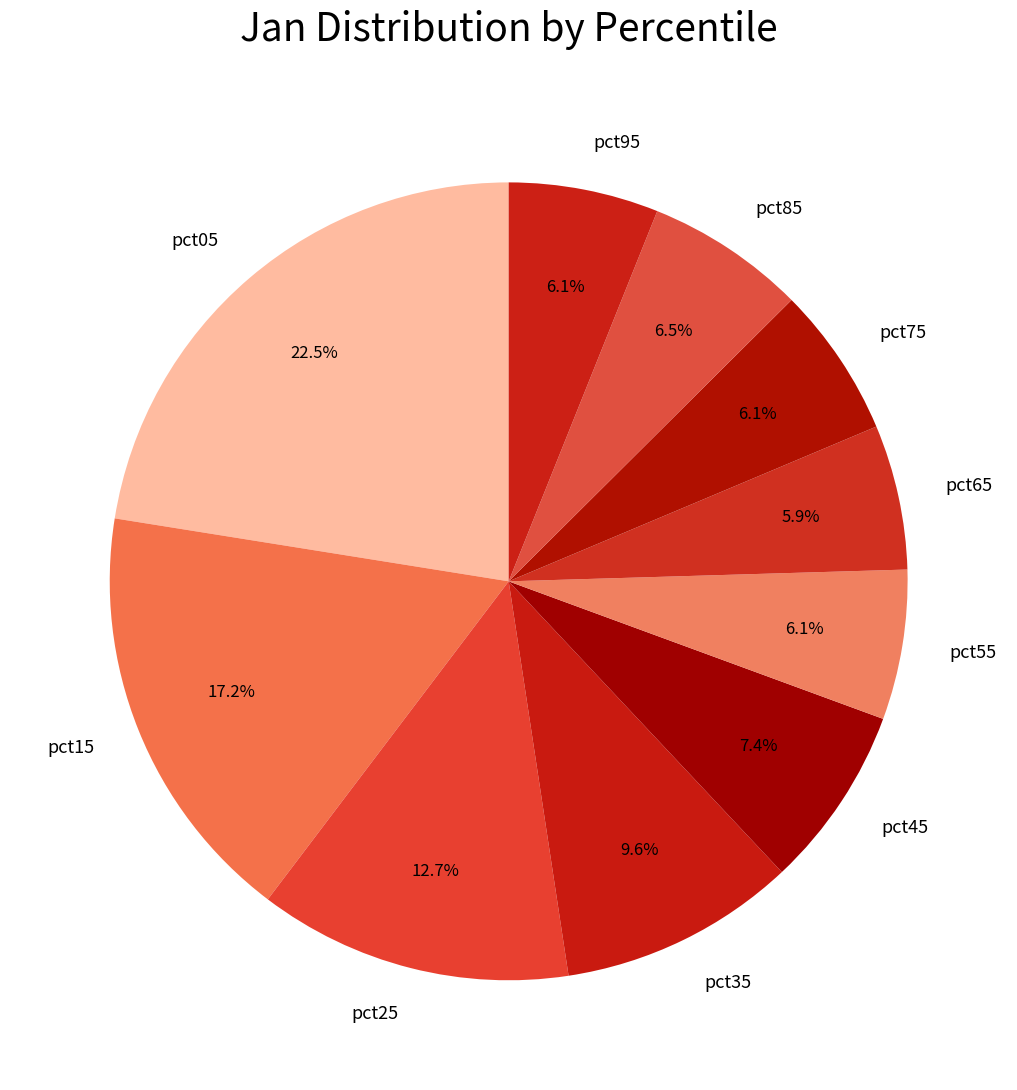

To the nearest percent, what is the average slice percentage?

10%